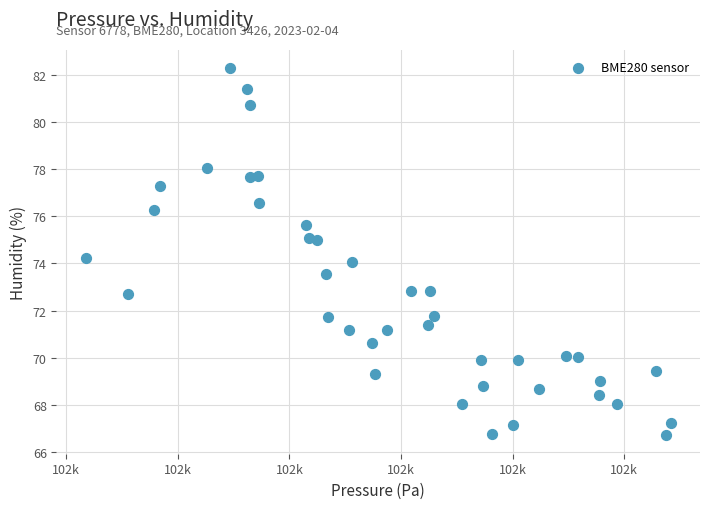

What is the range of Y values (max minus min)?

15.6